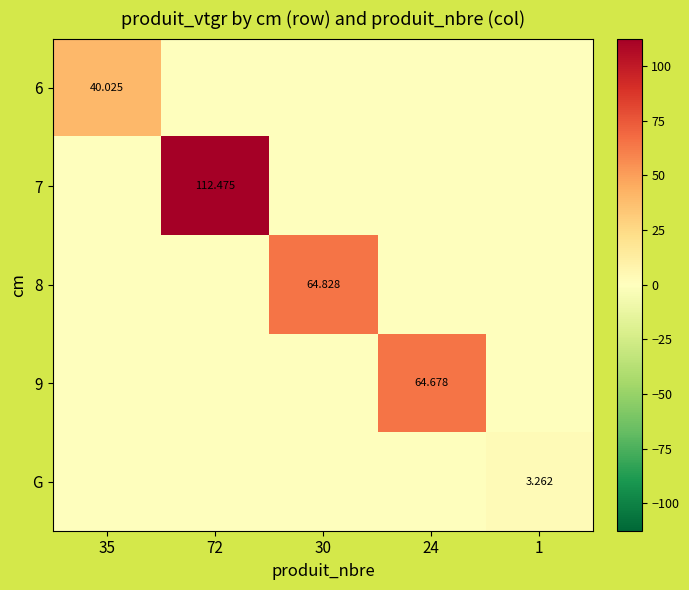

The G series shows -1.9 at 35. True or false?

False